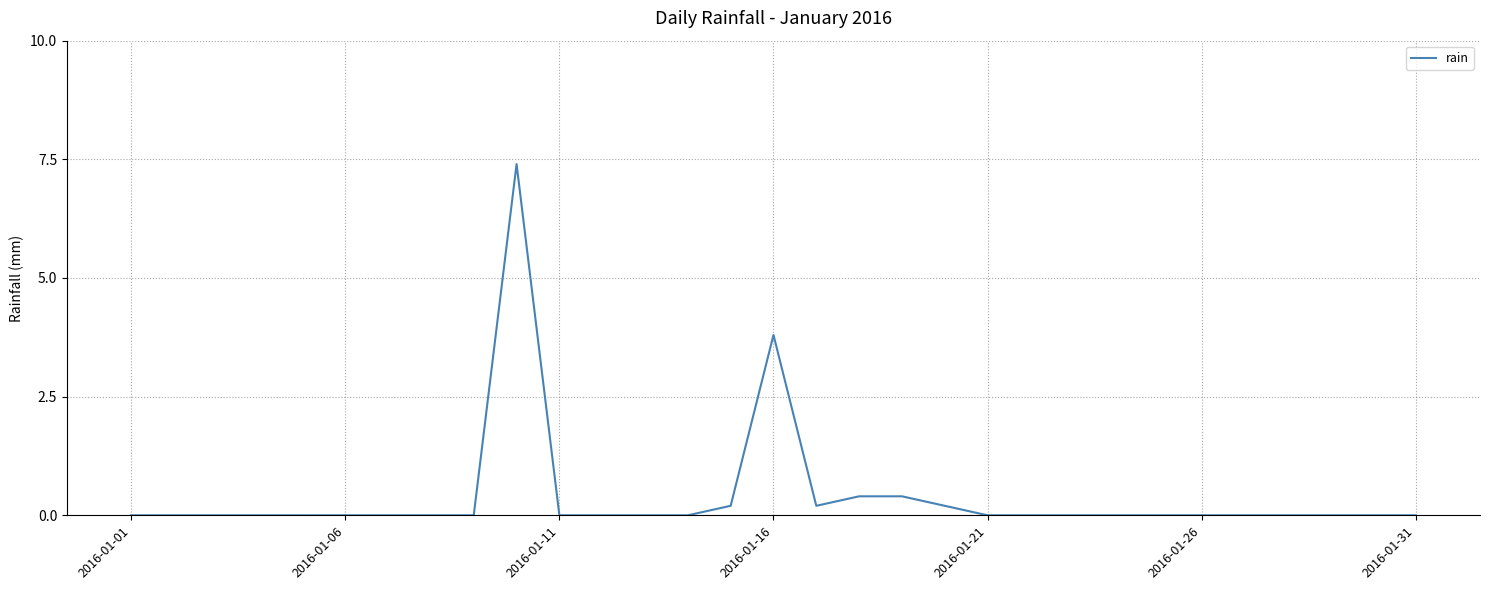

Reading left to right, what are all the values shown in this chart?

0.0	0.0	0.0	0.0	0.0	0.0	0.0	0.0	0.0	7.4	0.0	0.0	0.0	0.0	0.2	3.8	0.2	0.4	0.4	0.2	0.0	0.0	0.0	0.0	0.0	0.0	0.0	0.0	0.0	0.0	0.0